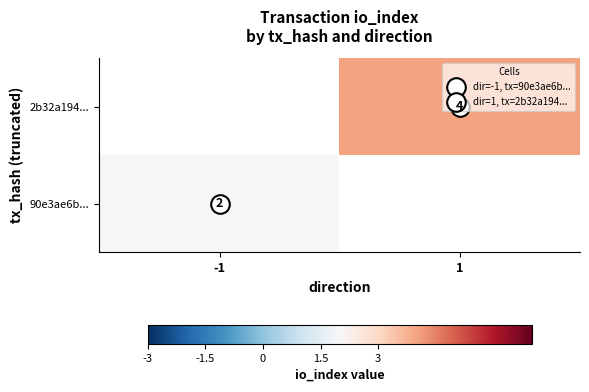

Count the number of data series in this chart.

2